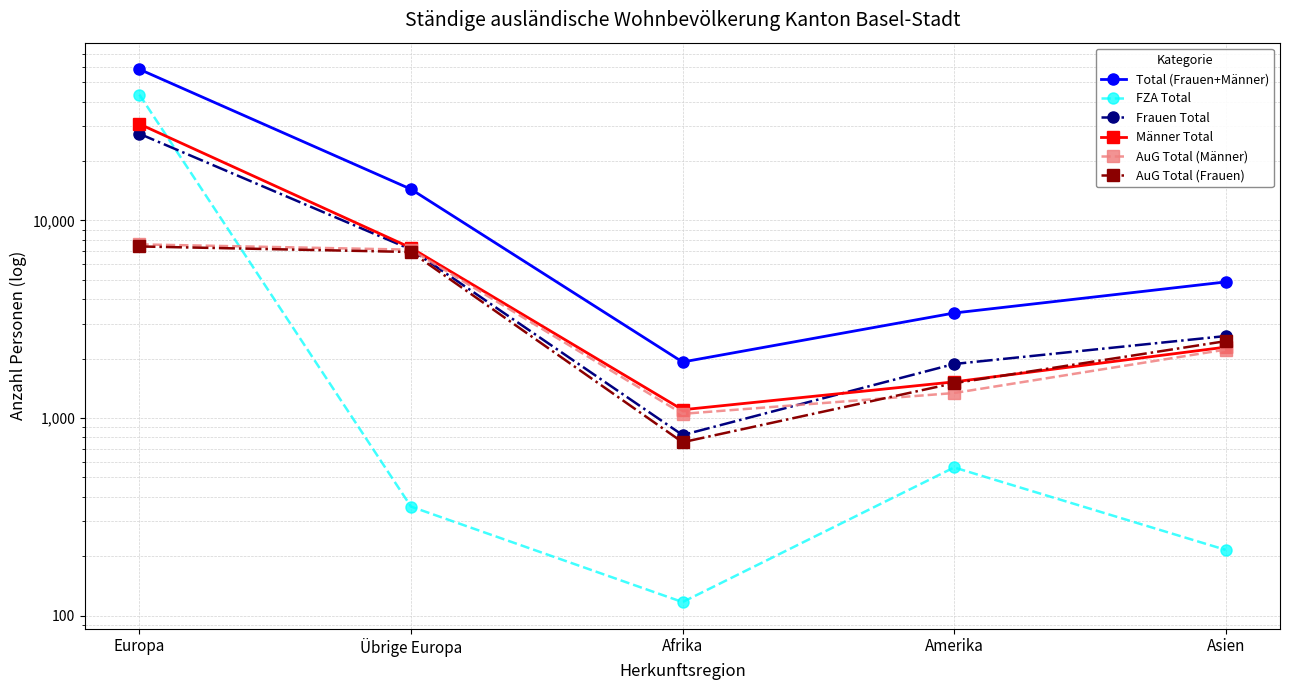

How many lines are shown in the chart?

6